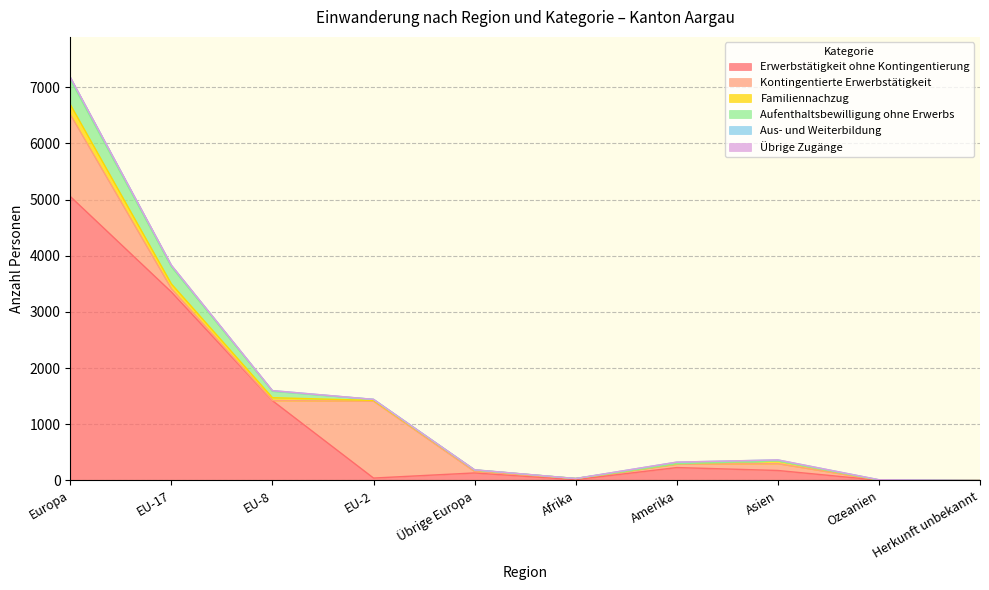

Reading left to right, extract all data points from this chart.

Erwerbstätigkeit ohne Kontingentierung: Europa=5057	EU-17=3356	EU-8=1421	EU-2=43	Übrige Europa=134	Afrika=15	Amerika=230	Asien=178	Ozeanien=5	Herkunft unbekannt=0
Kontingentierte Erwerbstätigkeit: Europa=1459	EU-17=59	EU-8=2	EU-2=1369	Übrige Europa=25	Afrika=18	Amerika=60	Asien=122	Ozeanien=2	Herkunft unbekannt=0
Familiennachzug: Europa=178	EU-17=85	EU-8=51	EU-2=13	Übrige Europa=27	Afrika=1	Amerika=8	Asien=49	Ozeanien=0	Herkunft unbekannt=0
Aufenthaltsbewilligung ohne Erwerbs: Europa=442	EU-17=305	EU-8=116	EU-2=18	Übrige Europa=0	Afrika=1	Amerika=1	Asien=0	Ozeanien=0	Herkunft unbekannt=0
Aus- und Weiterbildung: Europa=43	EU-17=27	EU-8=10	EU-2=1	Übrige Europa=4	Afrika=0	Amerika=27	Asien=17	Ozeanien=6	Herkunft unbekannt=0
Übrige Zugänge: Europa=1	EU-17=1	EU-8=0	EU-2=0	Übrige Europa=0	Afrika=0	Amerika=1	Asien=0	Ozeanien=0	Herkunft unbekannt=0